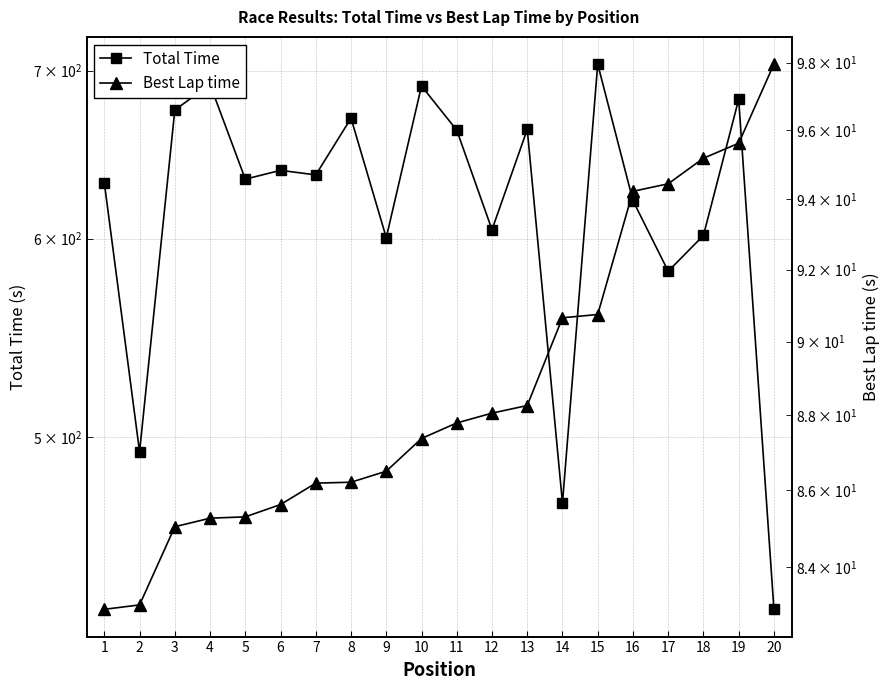

At which category does the chart reach its peak across all series?

15